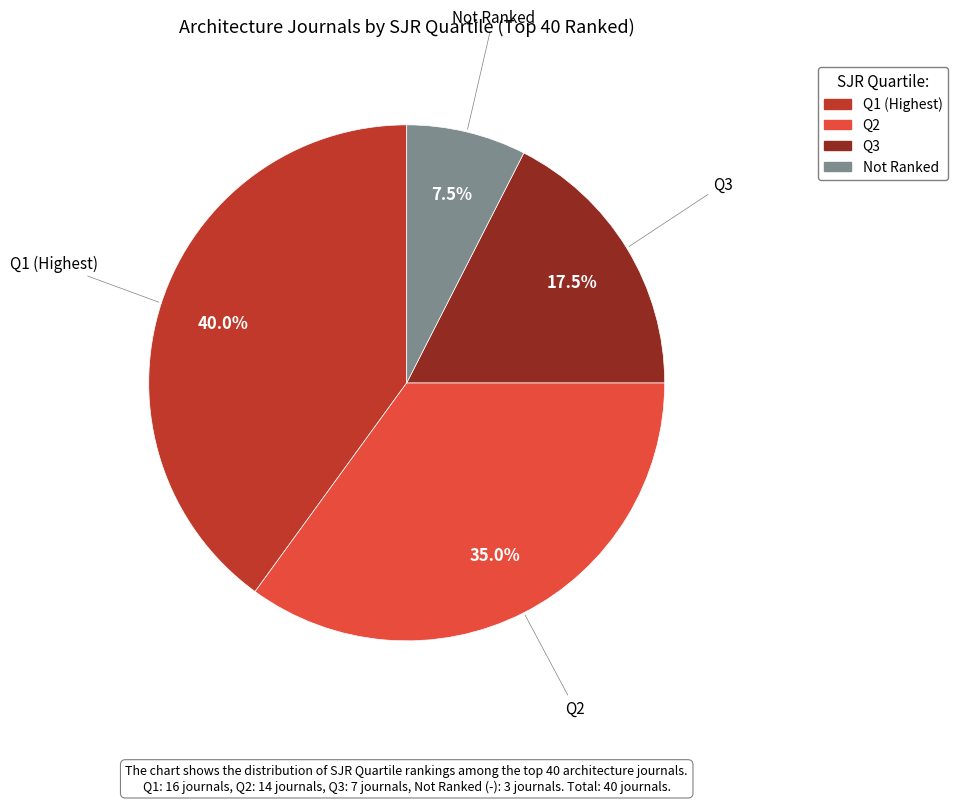

Is there a majority slice in this chart?

No